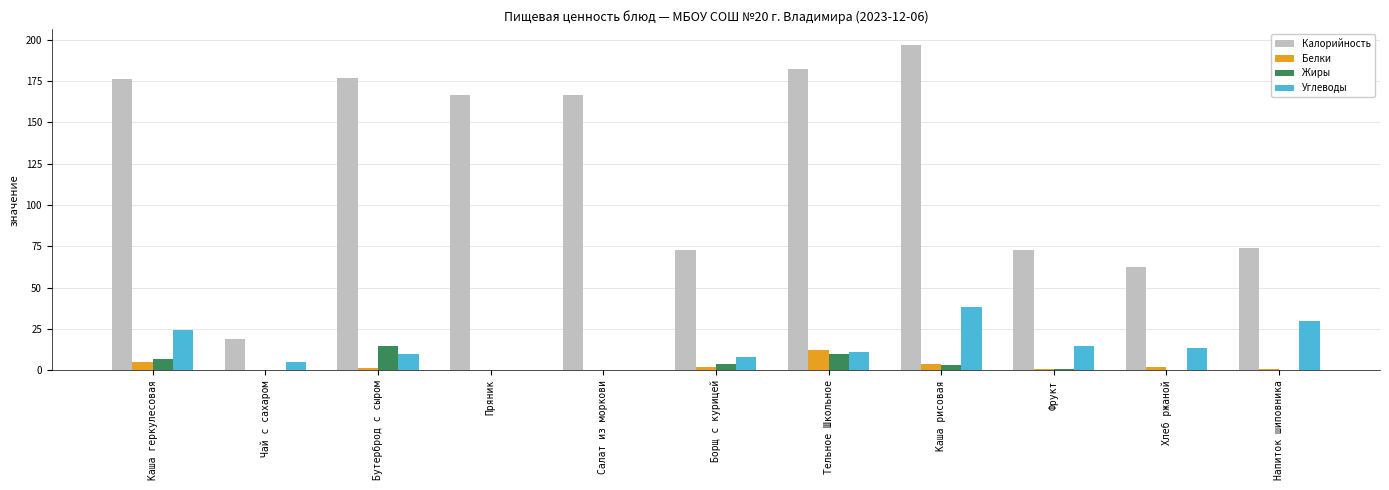

True or false: Жиры has a value of 0.3 at Напиток шиповника.

True